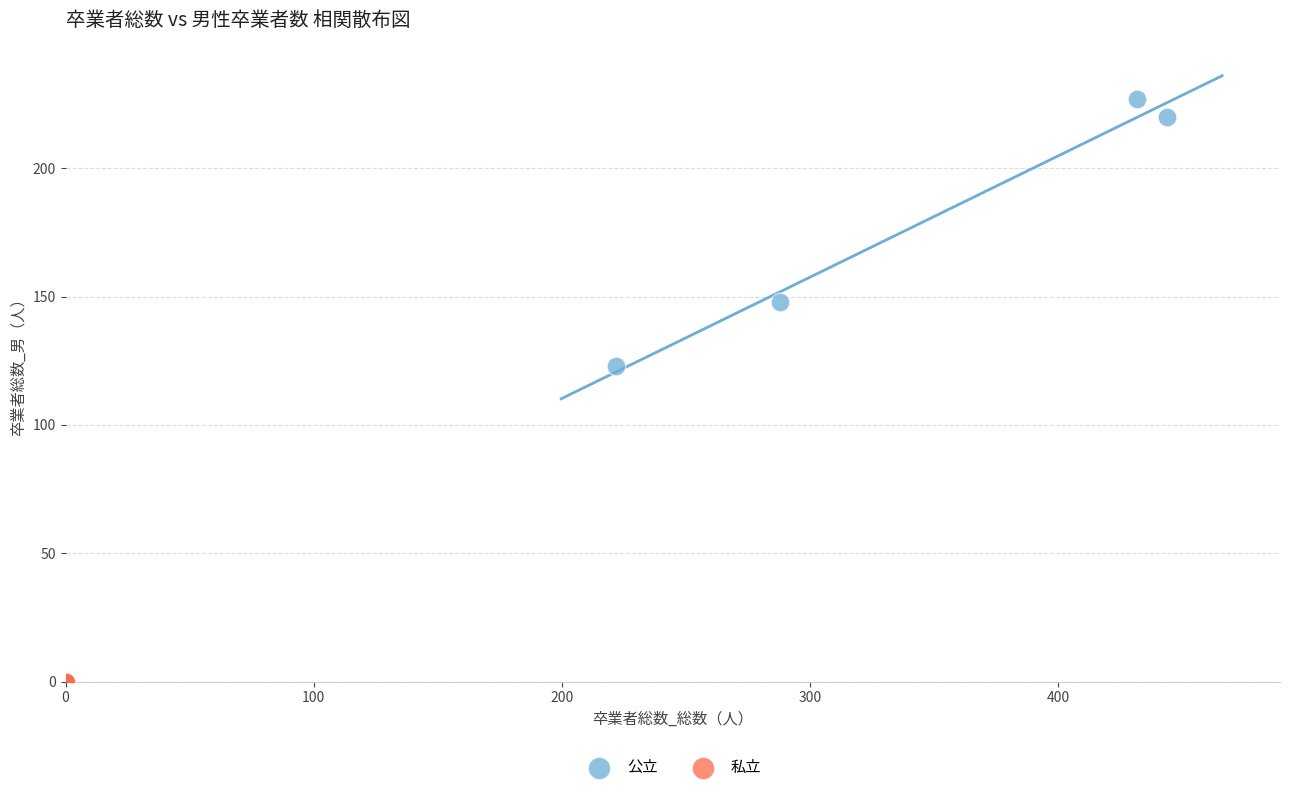

What are all the series names shown in the legend?

公立, 私立